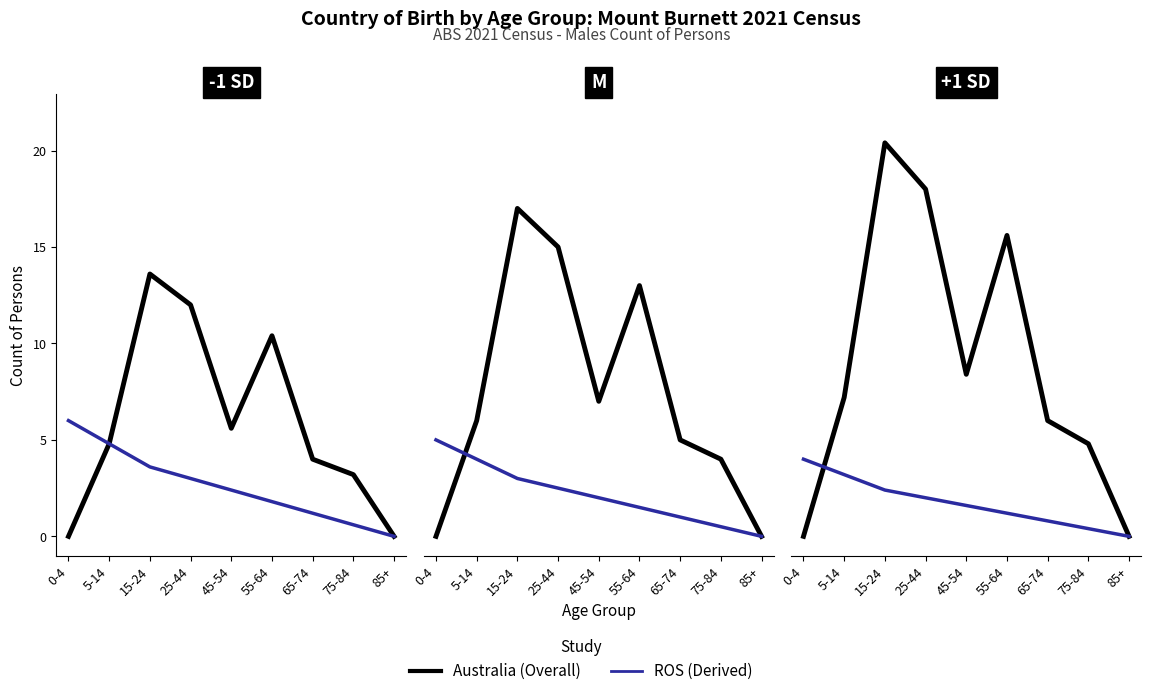

Where do ROS and Overall first cross each other?

0-4 and 5-14